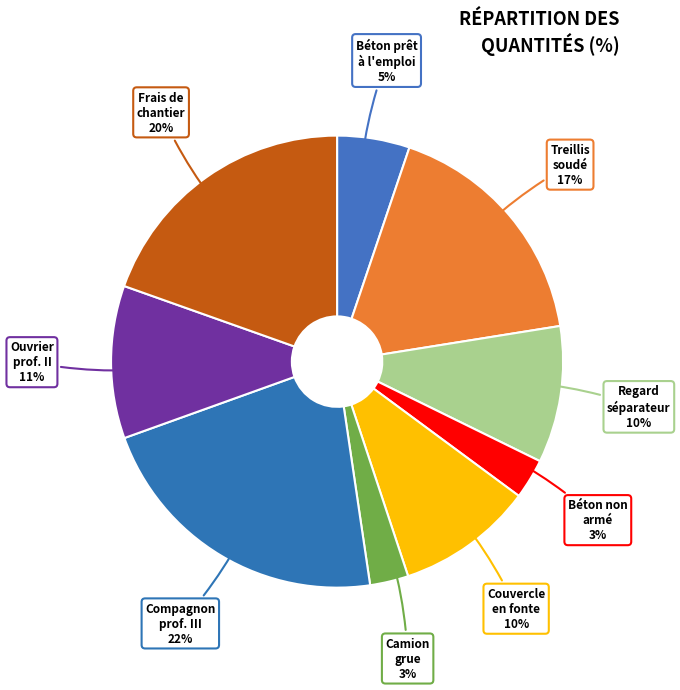

Is the sum of Treillis soudé and Regard séparateur greater than half?

No